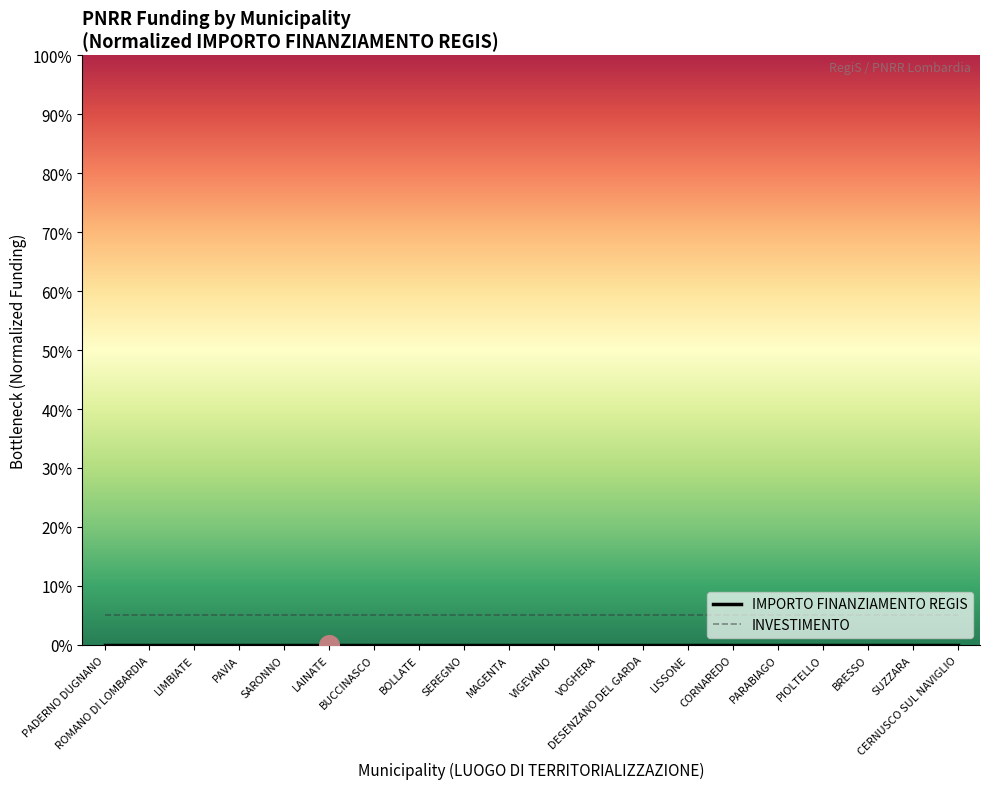

At which category is the sum across all series the highest?

PADERNO DUGNANO